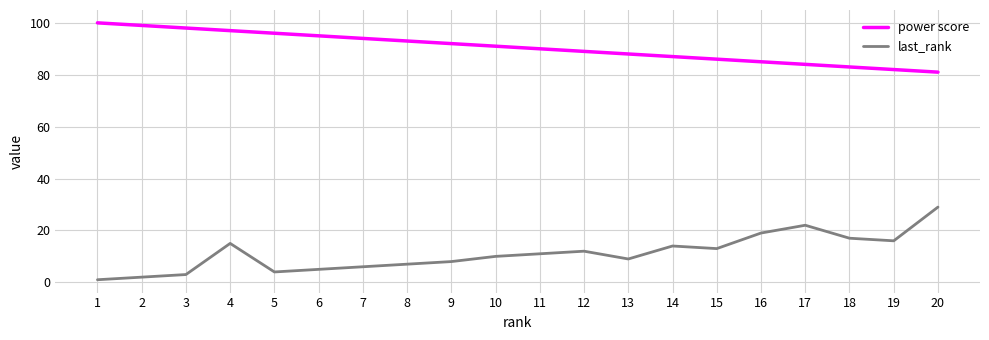

Is the value of last_rank at 8 greater than the value of power score at 19?

No